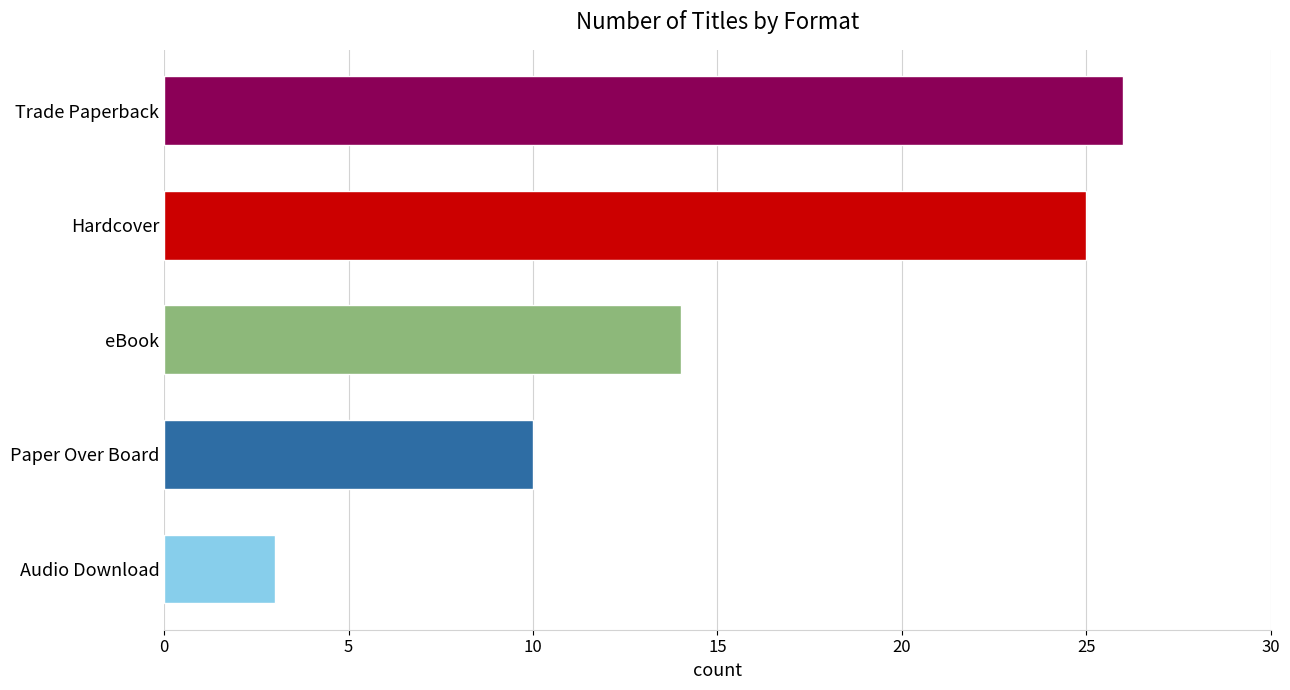

Reading bottom to top, what are all the values shown in this chart?

Audio Download=3	Paper Over Board=10	eBook=14	Hardcover=25	Trade Paperback=26